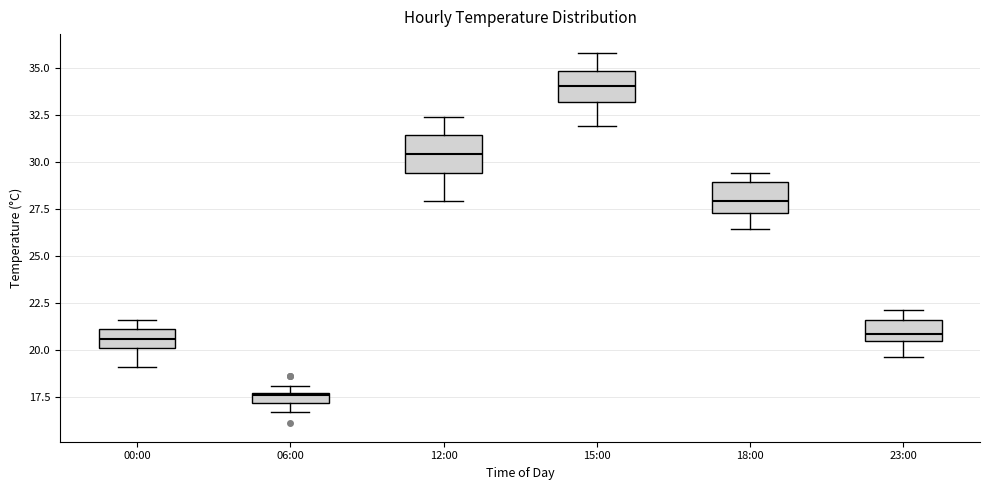

Where does the lower whisker of the box for 18:00 end on the y-axis? The values are not printed on the chart, so give them approximately, as read against the axis.

26.5